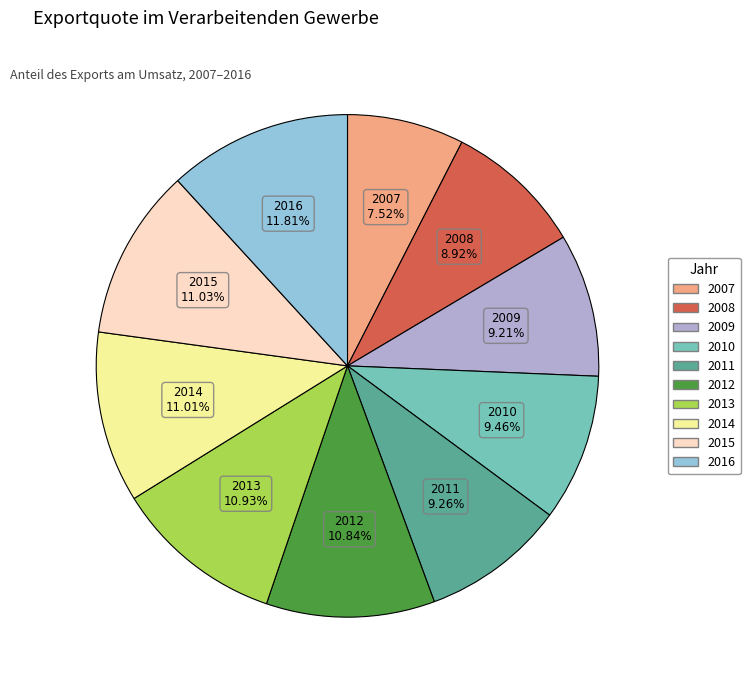

Does 2016 represent more than half of the total?

No